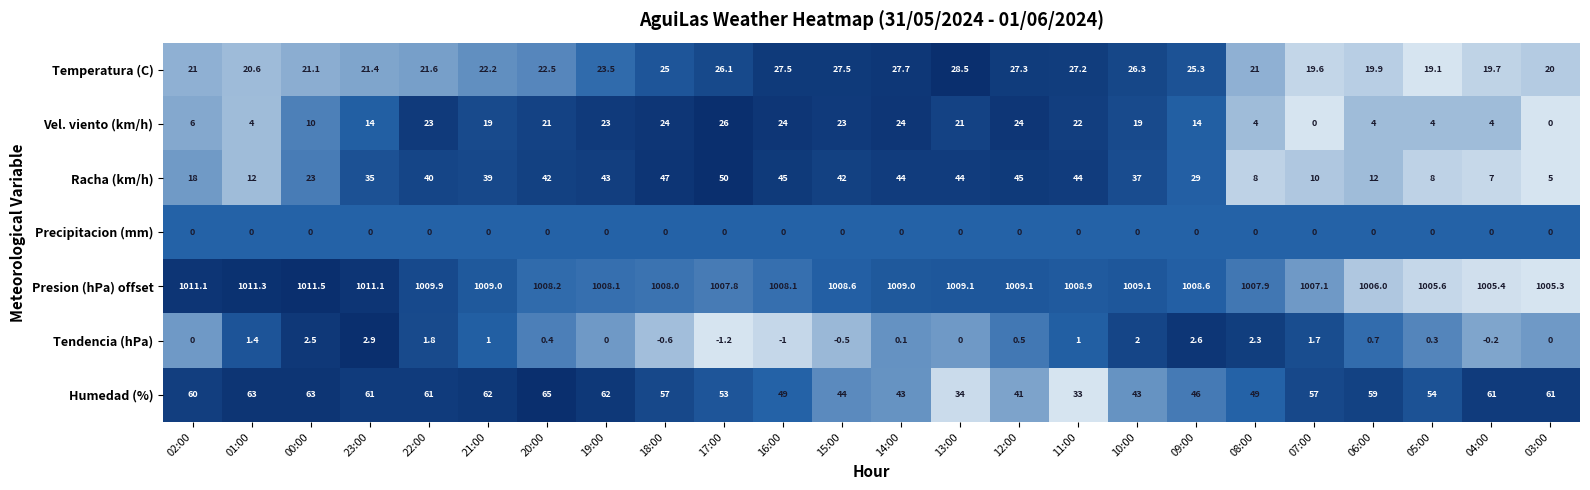

True or false: Humedad (%) has a value of 44.0 at 15:00.

True